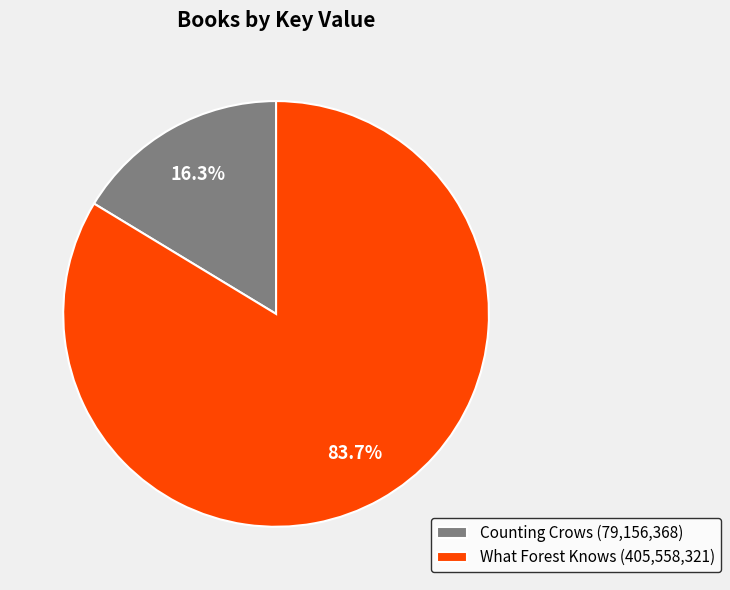

True or false: Counting Crows accounts for 3% of the total.

False